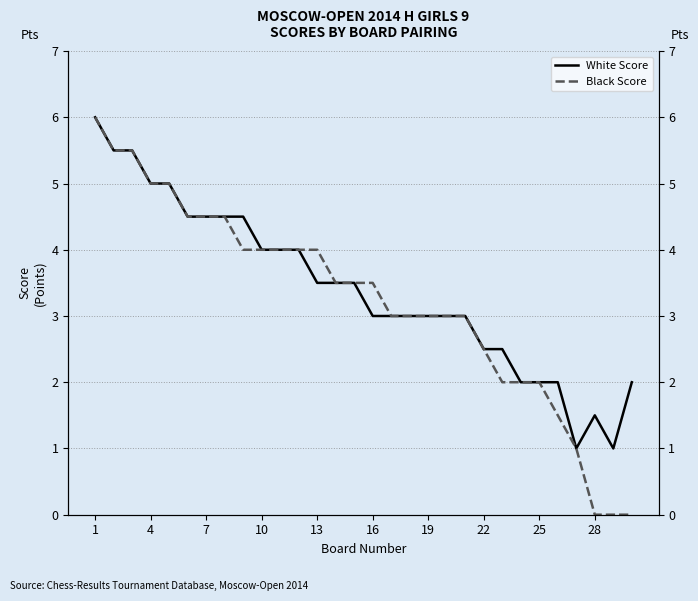

How many interior local peaks does the White Score series have?

1